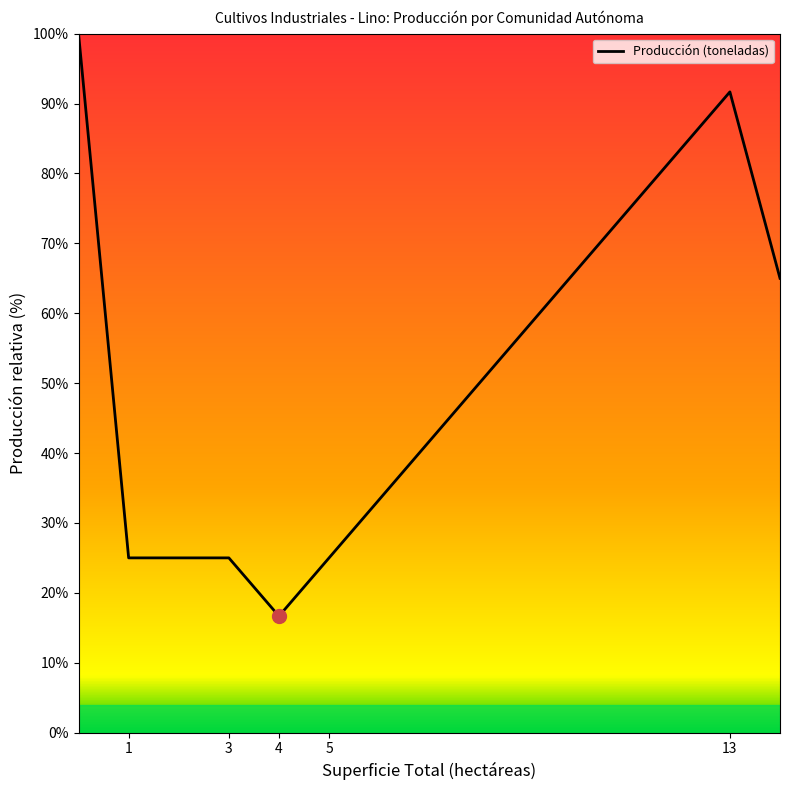

What is the maximum value shown in the chart?

100.0